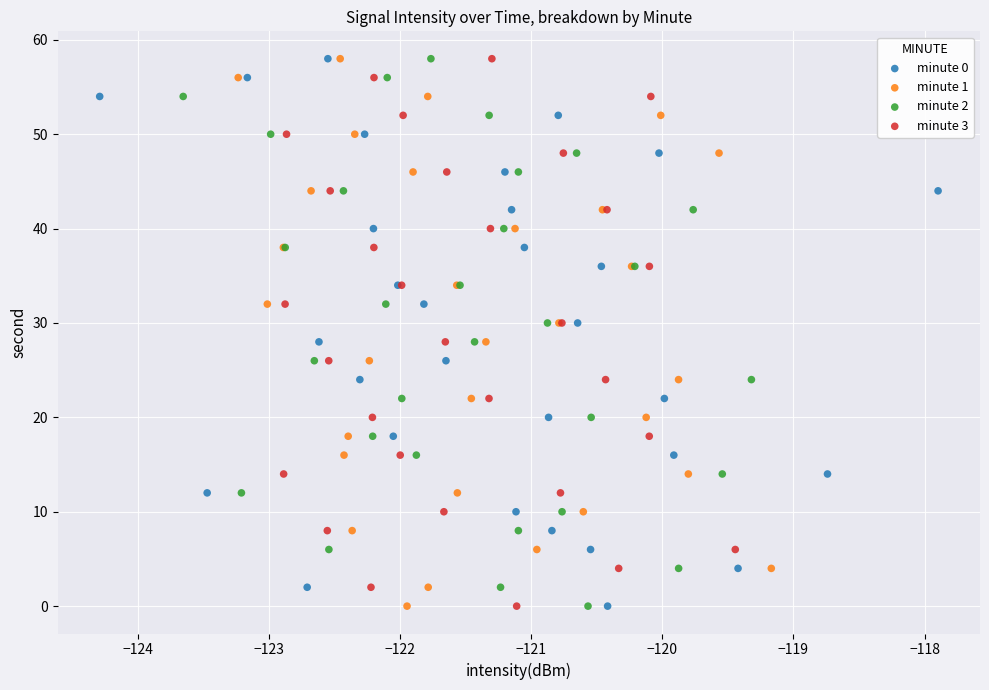

What are all the series names shown in the legend?

minute 0, minute 1, minute 2, minute 3